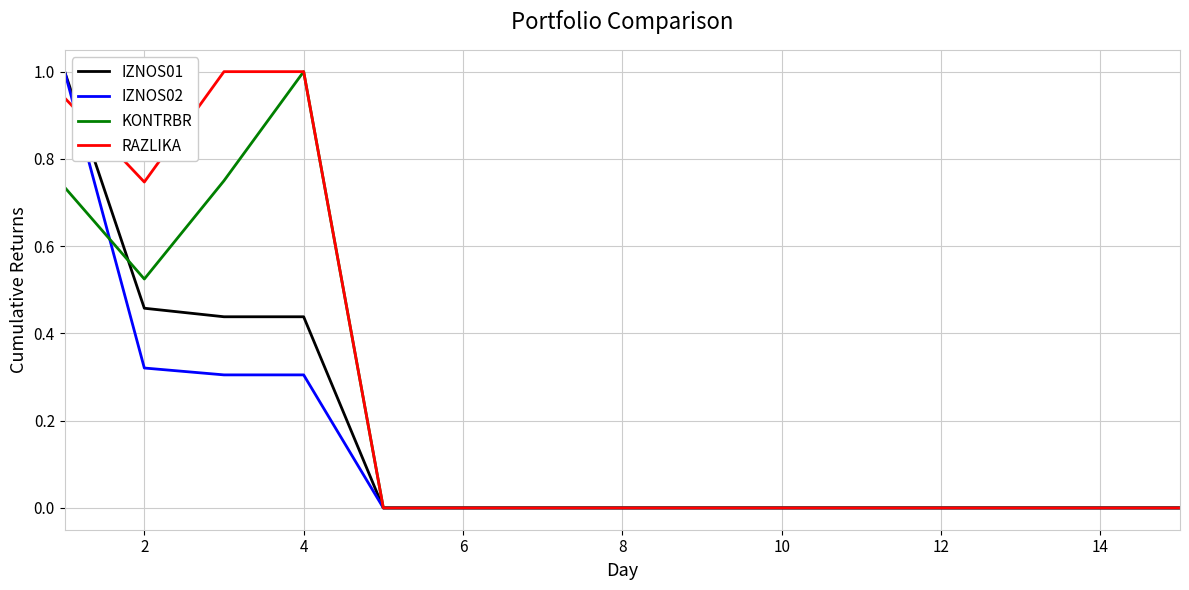

What is the maximum value shown in the chart?

1.0